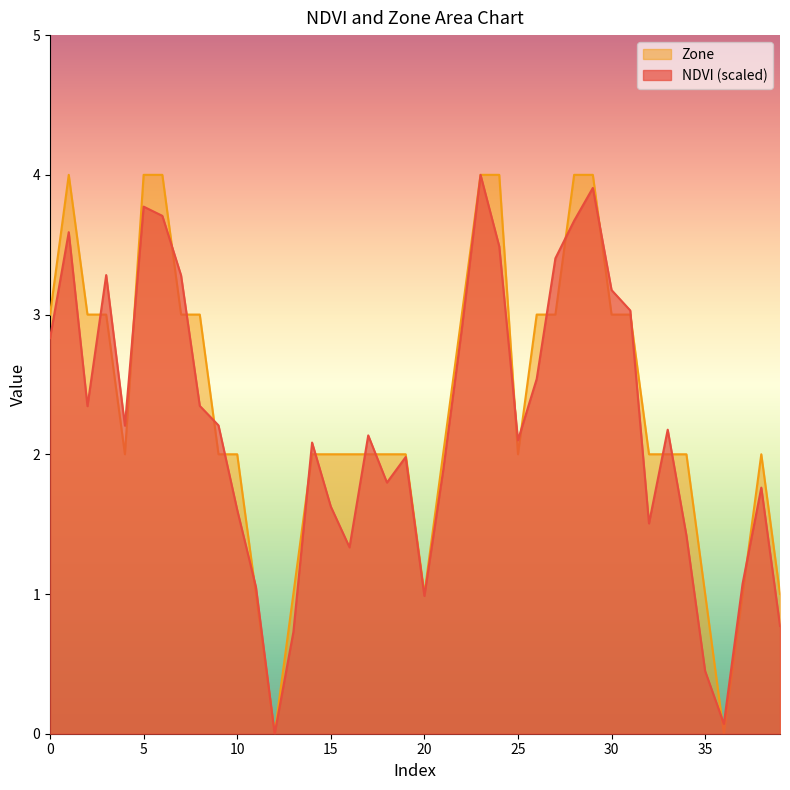

True or false: Zone and NDVI intersect in this chart.

True